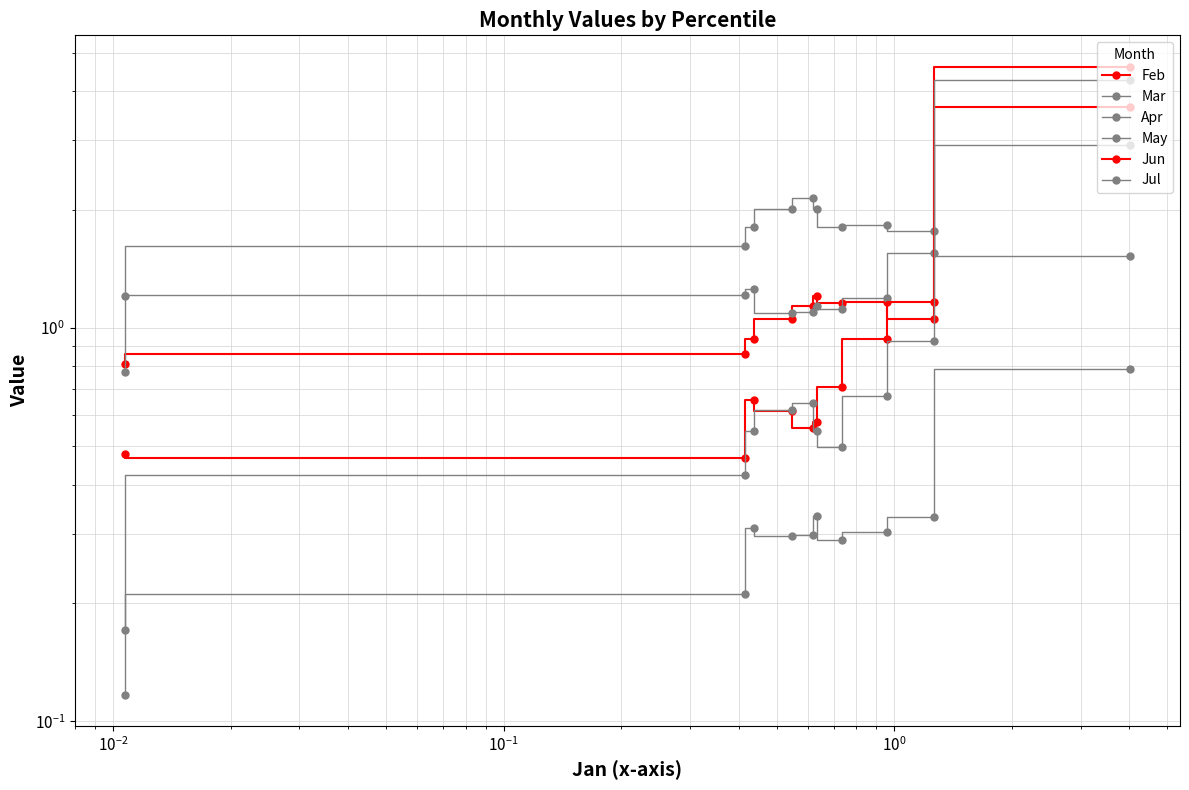

True or false: Jul and May intersect in this chart.

True